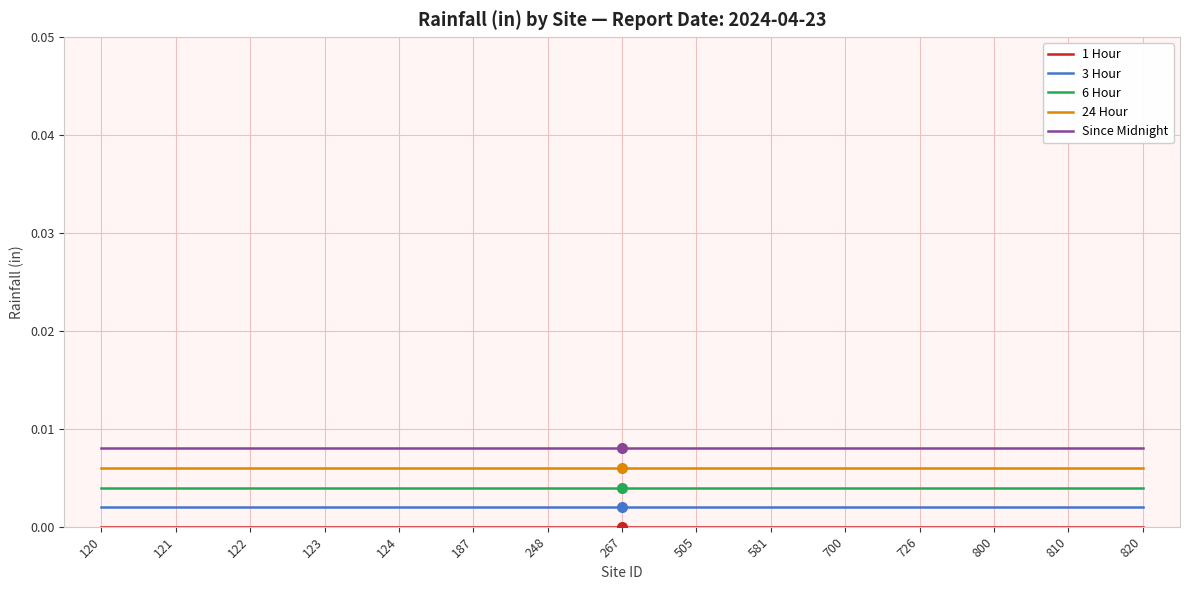

At which label does Since Midnight reach its minimum?

120